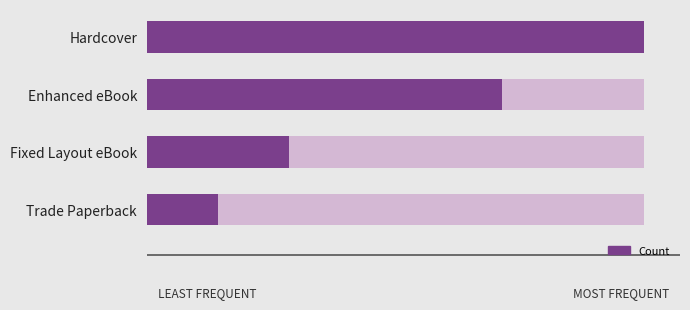

What is the minimum value shown in the chart?

1